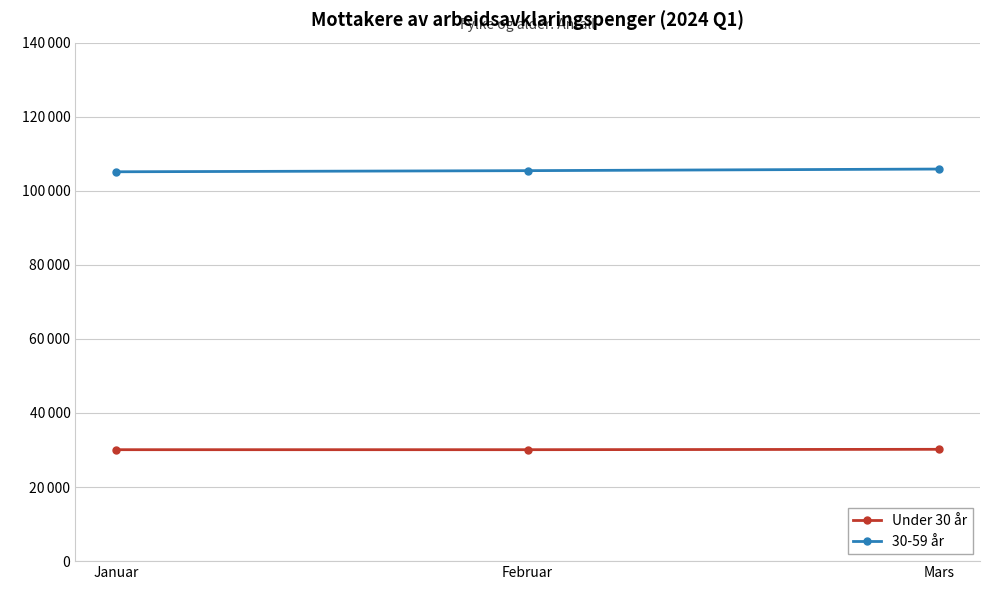

What is the total value across all series at Februar?

135523